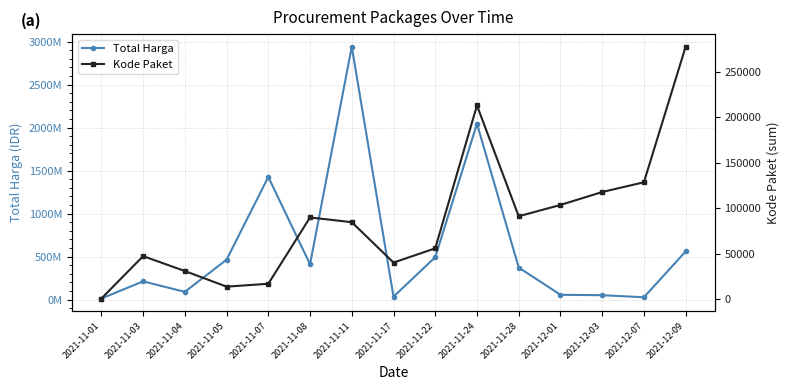

What is the label of the 14th point from the right?

2021-11-03